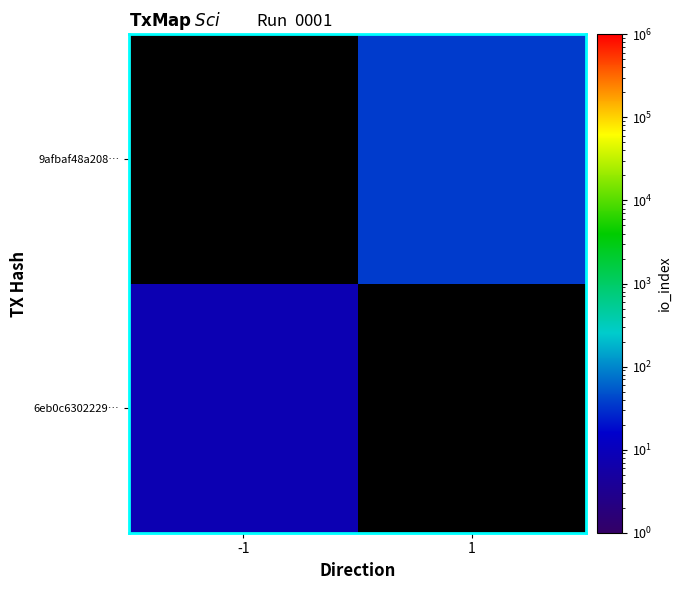

Which category has the lowest value across all series?

-1